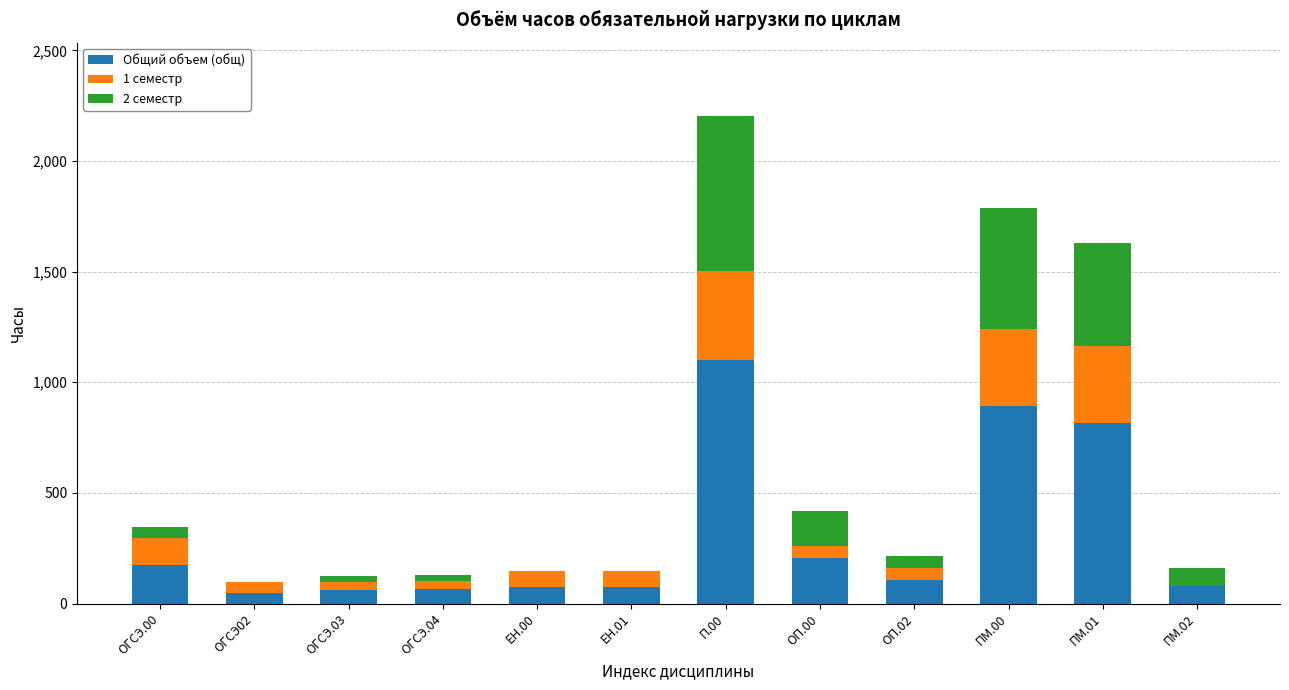

At which category is the sum across all series the highest?

П.00